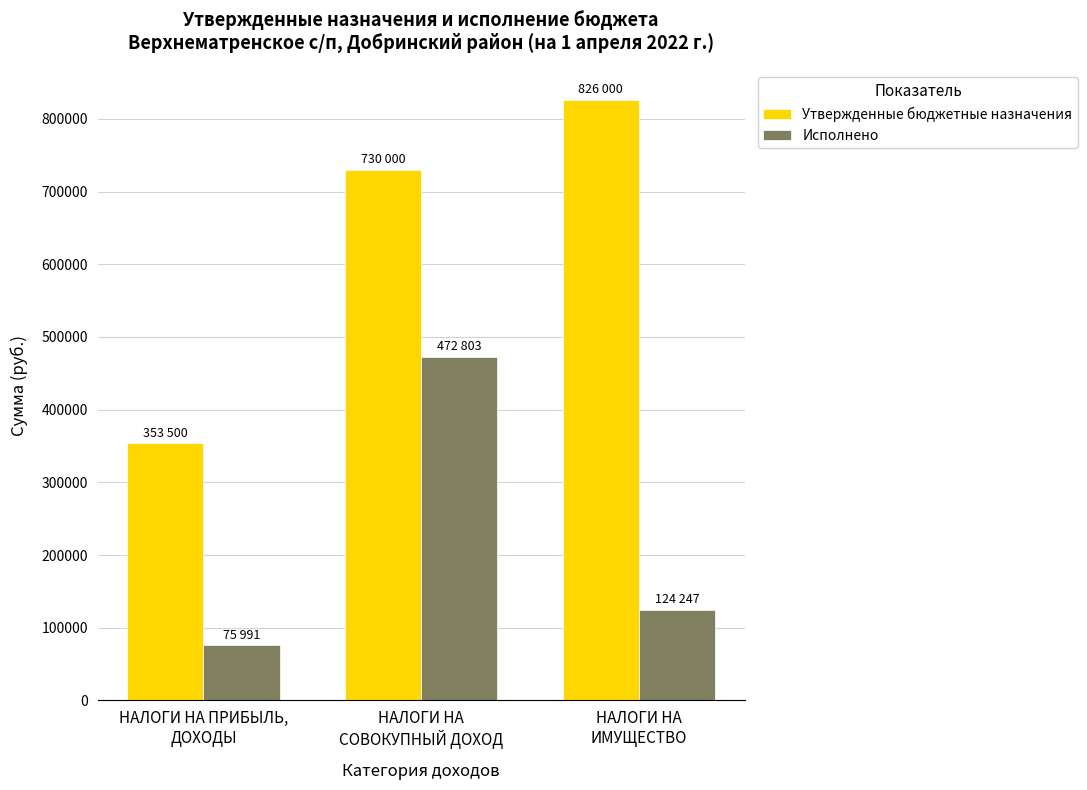

List the series in order of their peak value, highest first.

Утвержденные бюджетные назначения, Исполнено